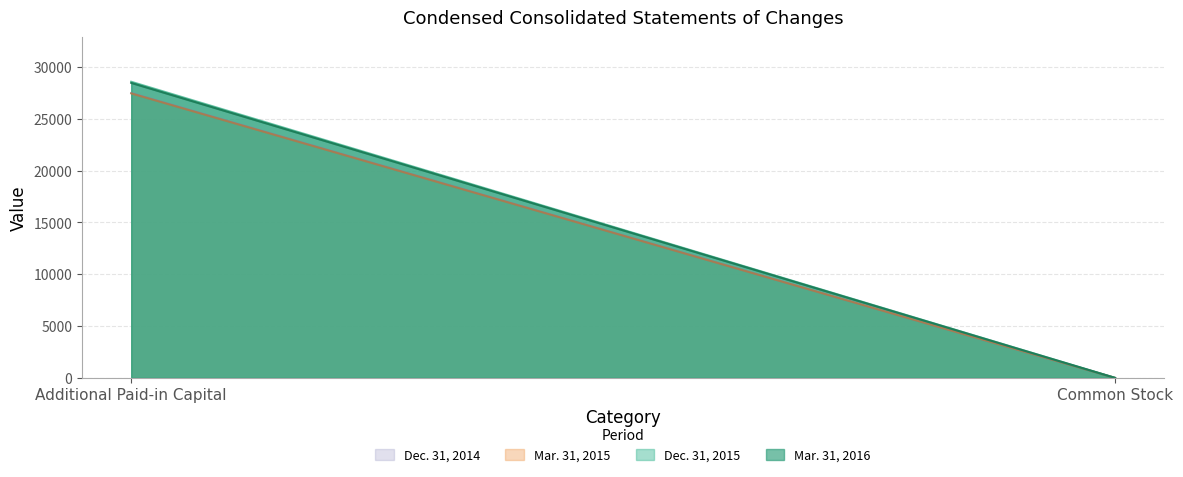

Is it true that Dec. 31, 2014 equals 2 at Common Stock?

True